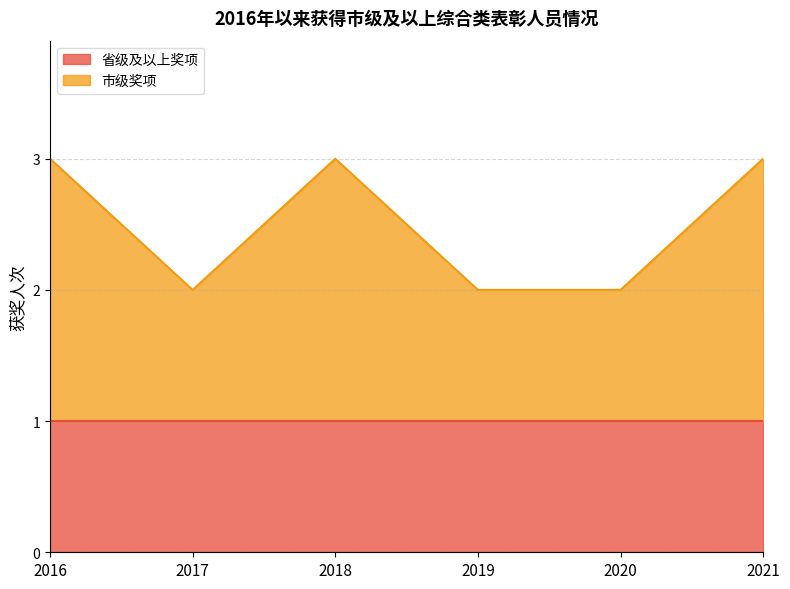

What is the value of the 3rd point from the left?

3